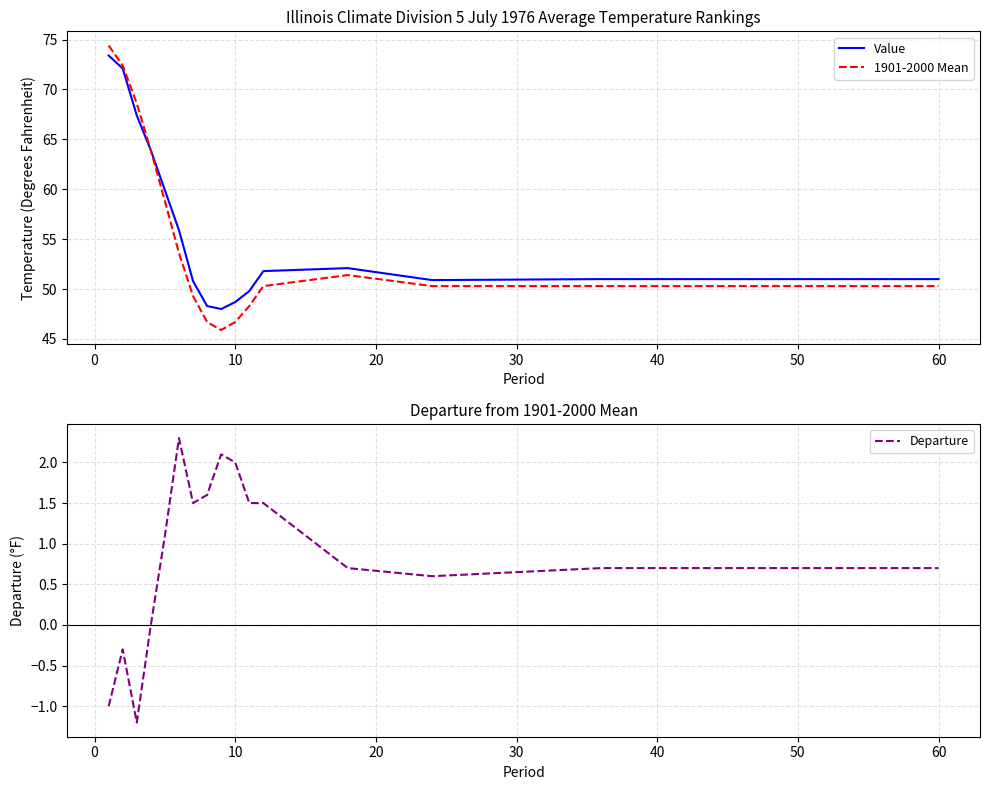

Is it true that Departure equals -2.1 at 10?

False